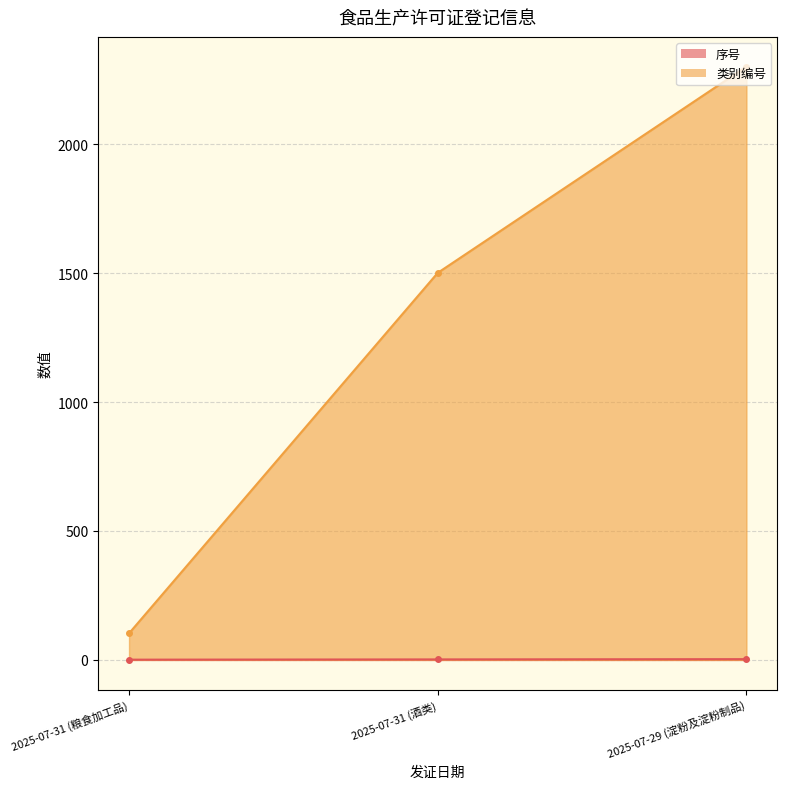

What is the sum of all 类别编号 values?

3905